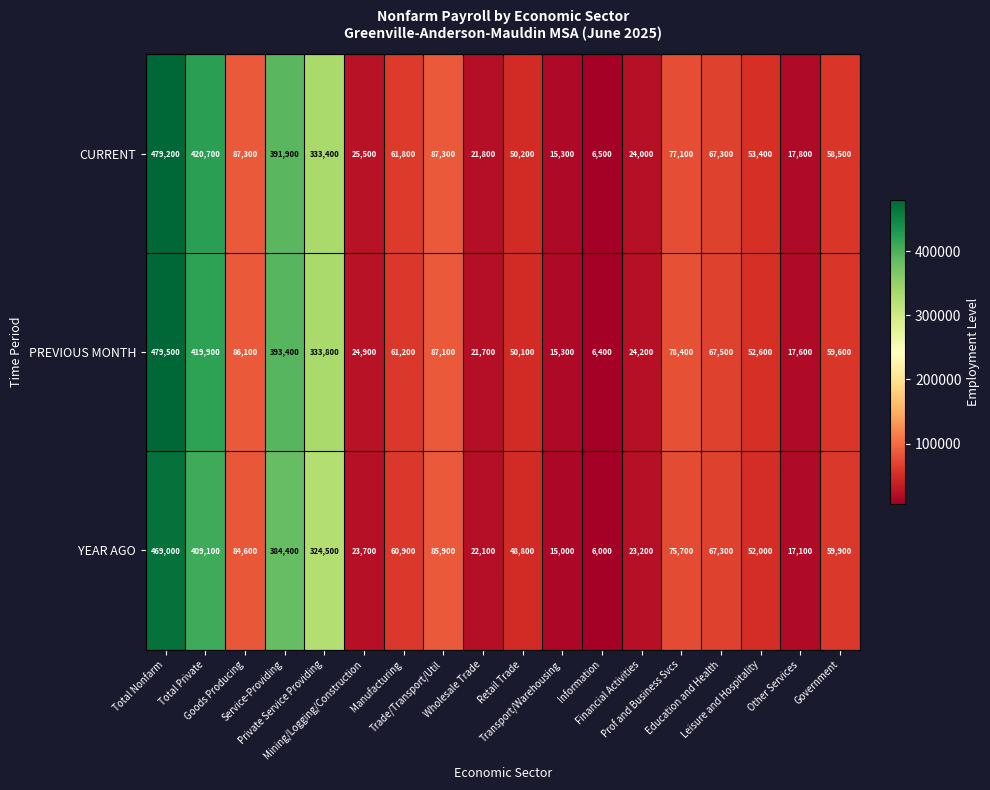

What is the difference between the second highest and minimum values in the YEAR AGO series?

403100